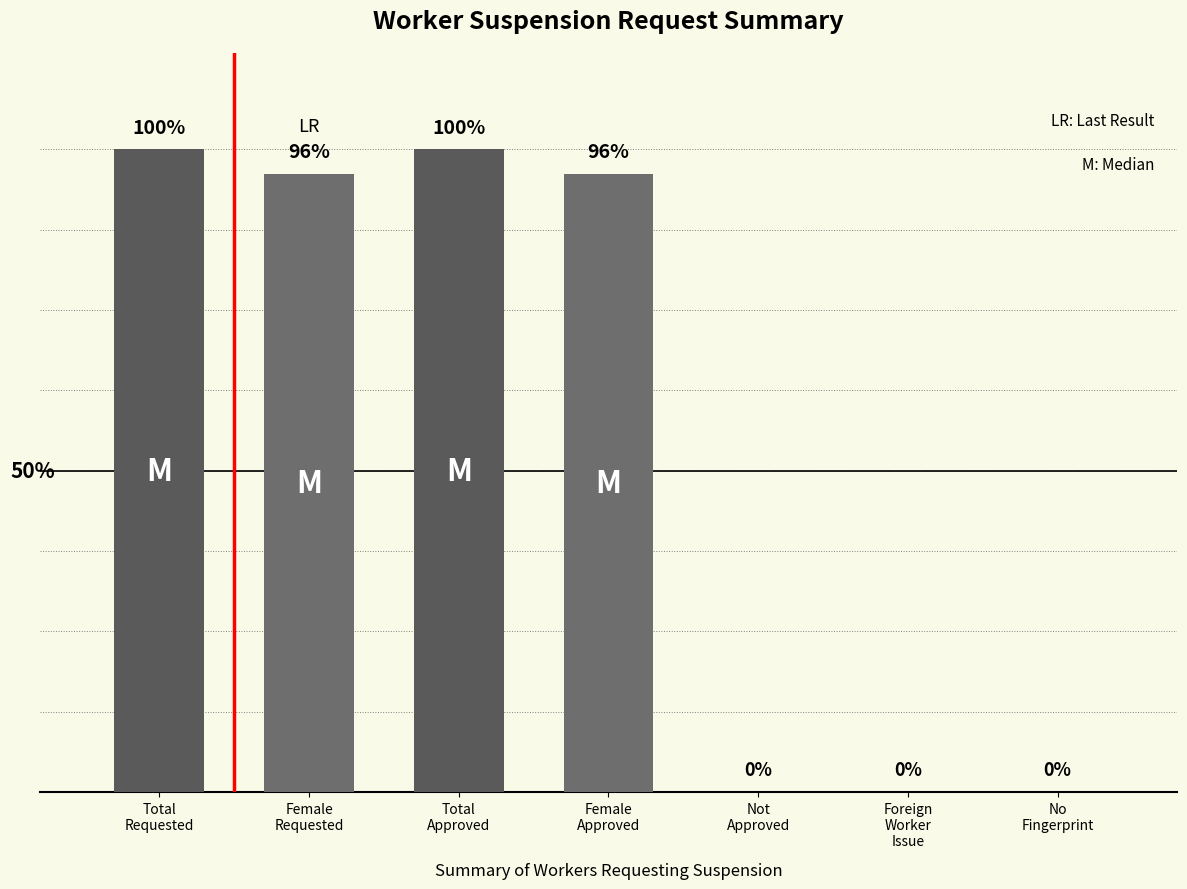

Reading left to right, transcribe all the data shown in this chart.

159	153	159	153	0	0	0